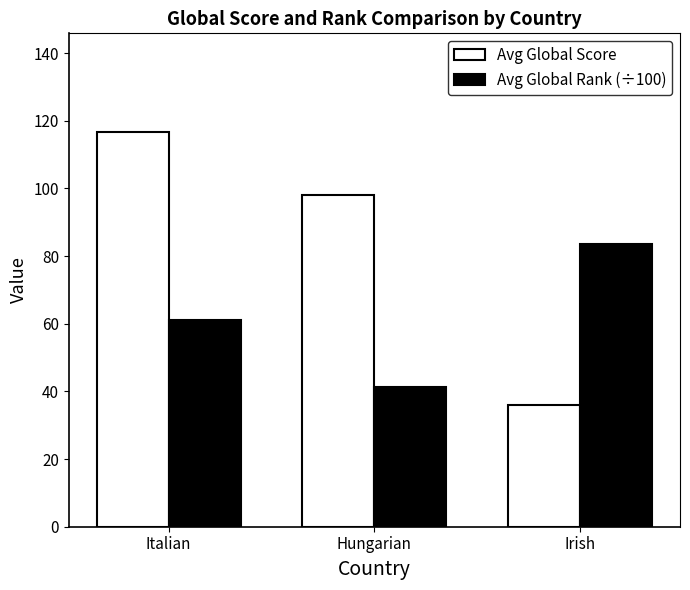

How many bars are there in each group?

2